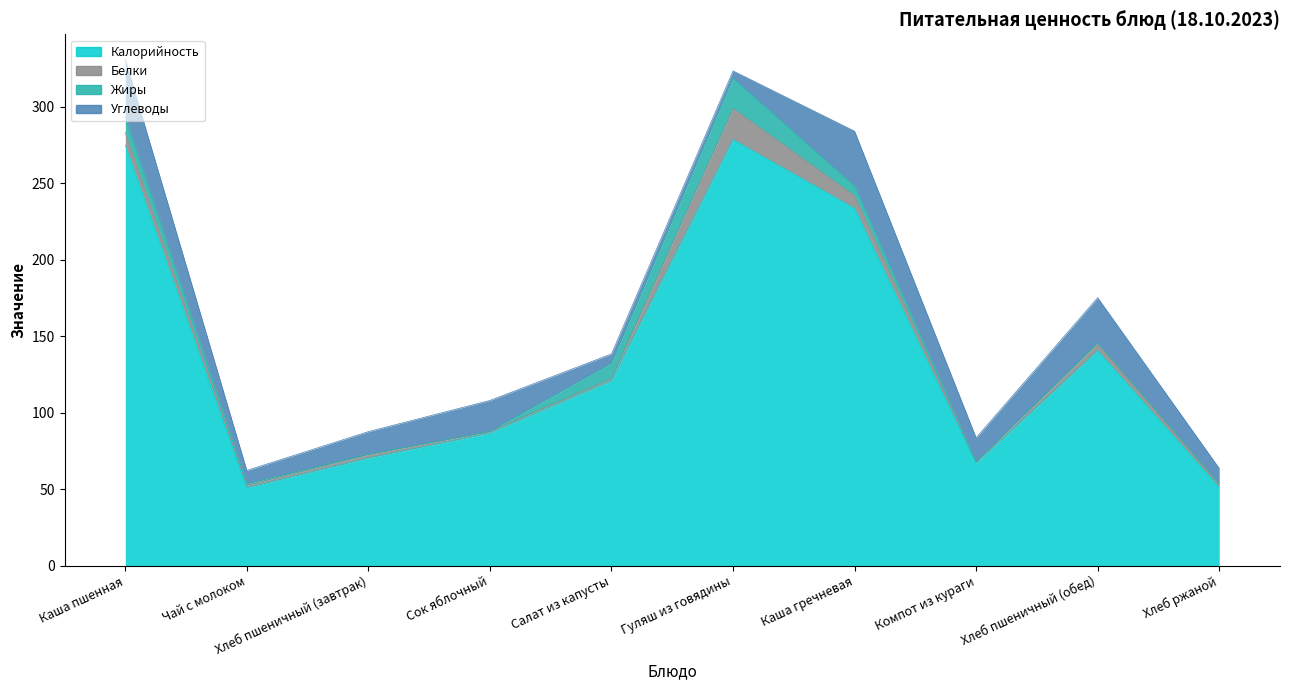

Which category has the highest value in the Углеводы series?

Каша пшенная